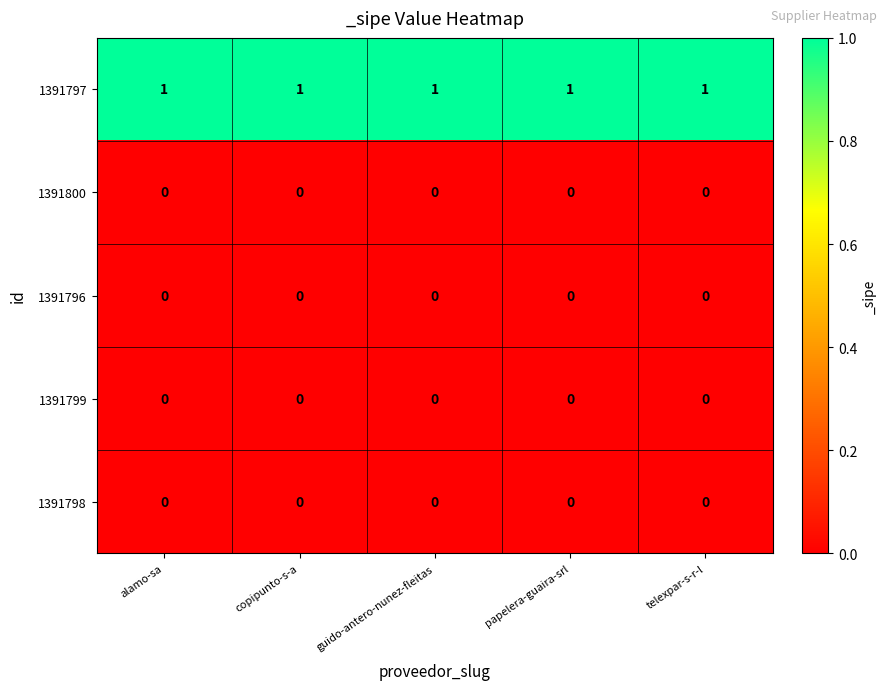

The value of 1391798 at guido-antero-nunez-fleitas is 0. True or false?

True